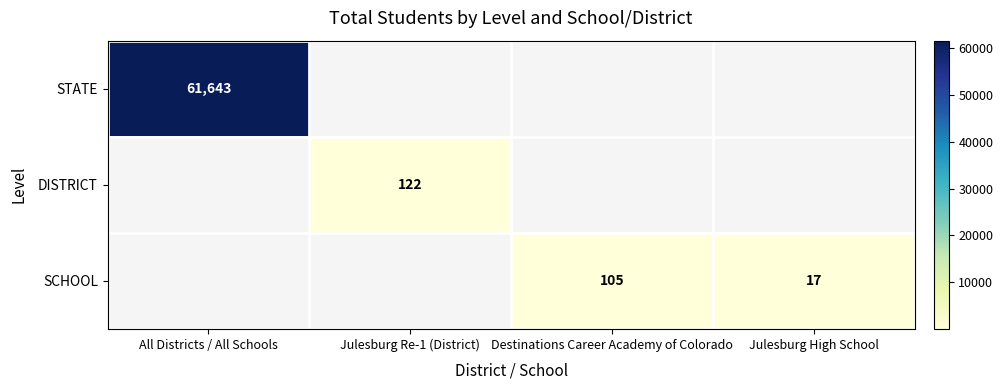

Is it true that DISTRICT equals 25 at Julesburg Re-1 (District)?

False